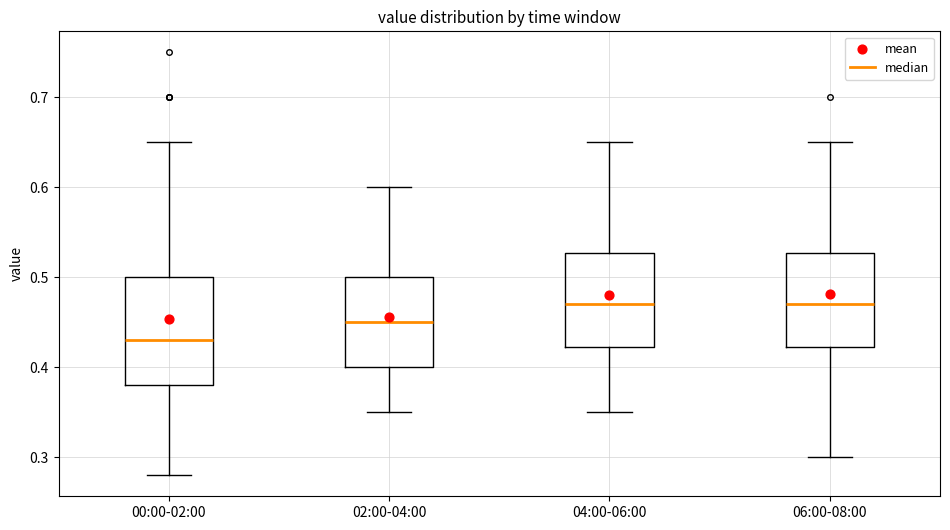

Reading left to right, transcribe this box plot: for each box, give where its median line is, the range the box spans, and where its two whiskers end, as read against the y-axis. The values are not printed on the chart, so give them approximately, as read against the axis.

00:00-02:00: median 0.43, box 0.38 to 0.50, whiskers 0.28 to 0.65
02:00-04:00: median 0.45, box 0.40 to 0.50, whiskers 0.35 to 0.60
04:00-06:00: median 0.47, box 0.42 to 0.53, whiskers 0.35 to 0.65
06:00-08:00: median 0.47, box 0.42 to 0.53, whiskers 0.30 to 0.65